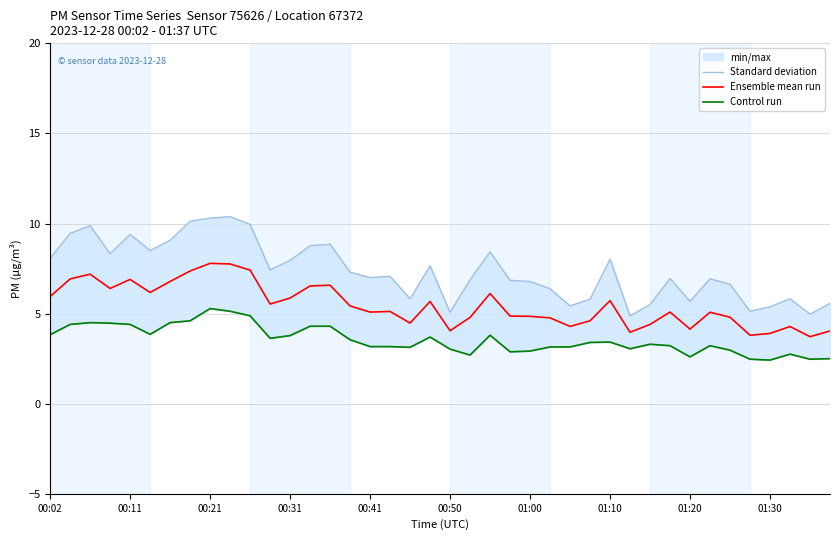

What is the value of the Control run point at the 4th from the left?

4.5